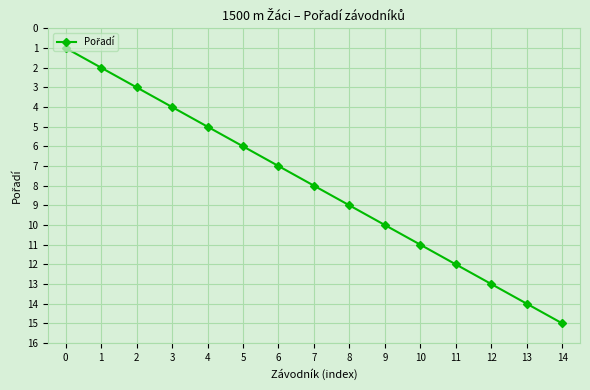

What is the difference between the maximum and second lowest values?

13